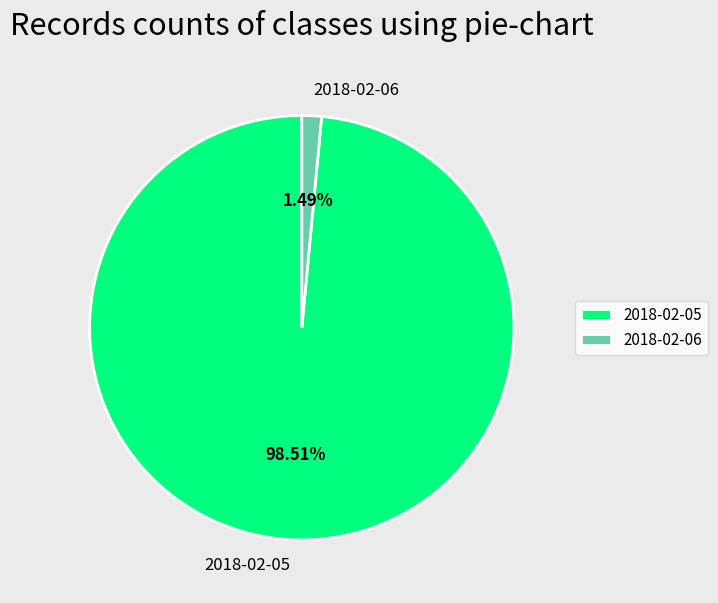

What is the smallest slice in the pie chart?

2018-02-06